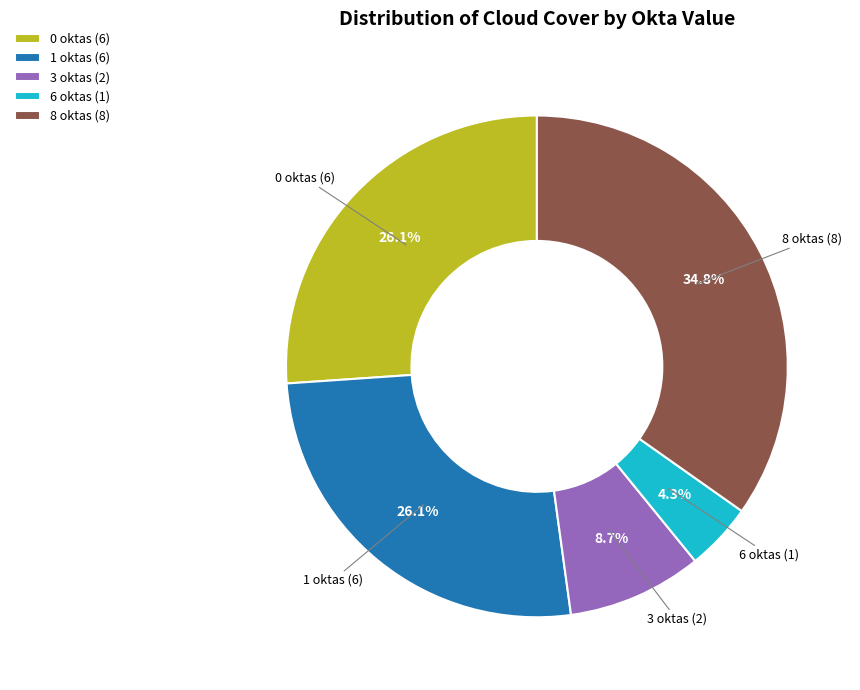

Which has a higher value, 1 oktas (6) or 6 oktas (1)?

1 oktas (6)